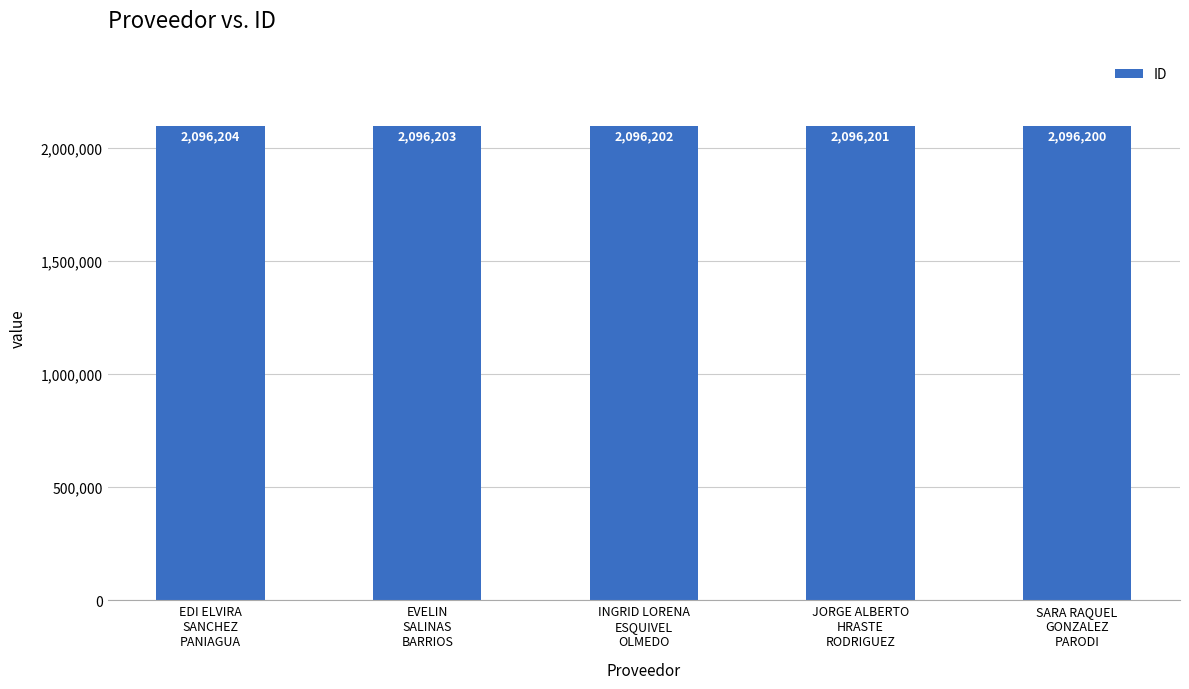

Between EVELIN
SALINAS
BARRIOS and INGRID LORENA
ESQUIVEL
OLMEDO, which is larger?

EVELIN
SALINAS
BARRIOS